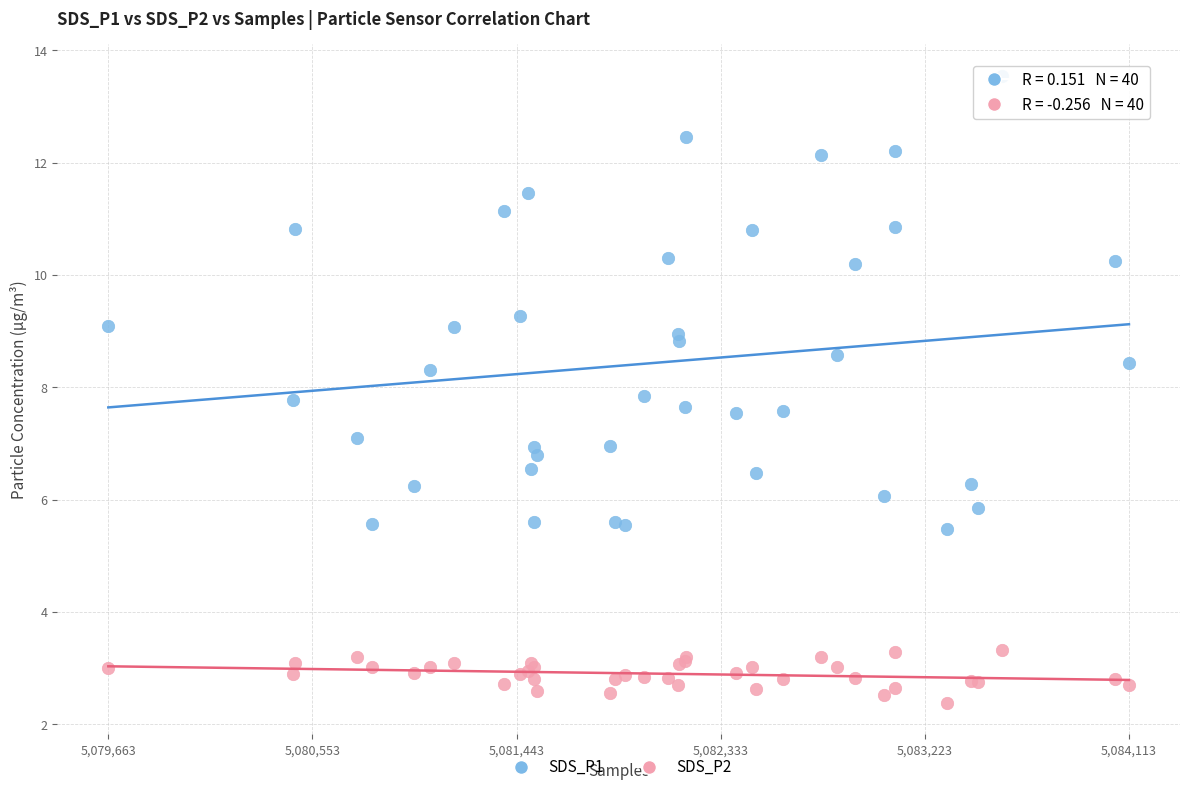

Which series reaches the maximum Y coordinate?

SDS_P1